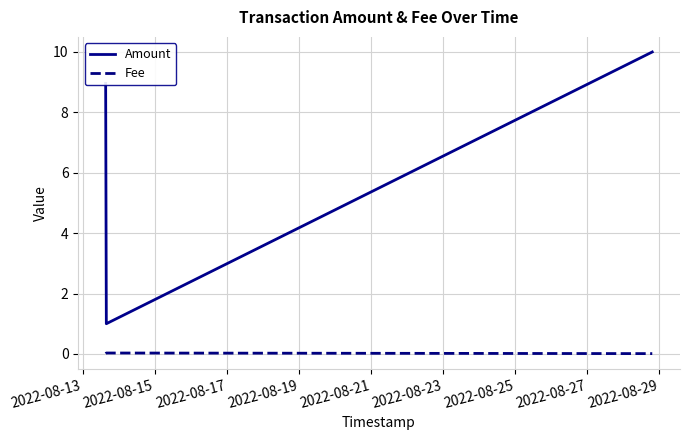

How many distinct data groups are displayed?

2